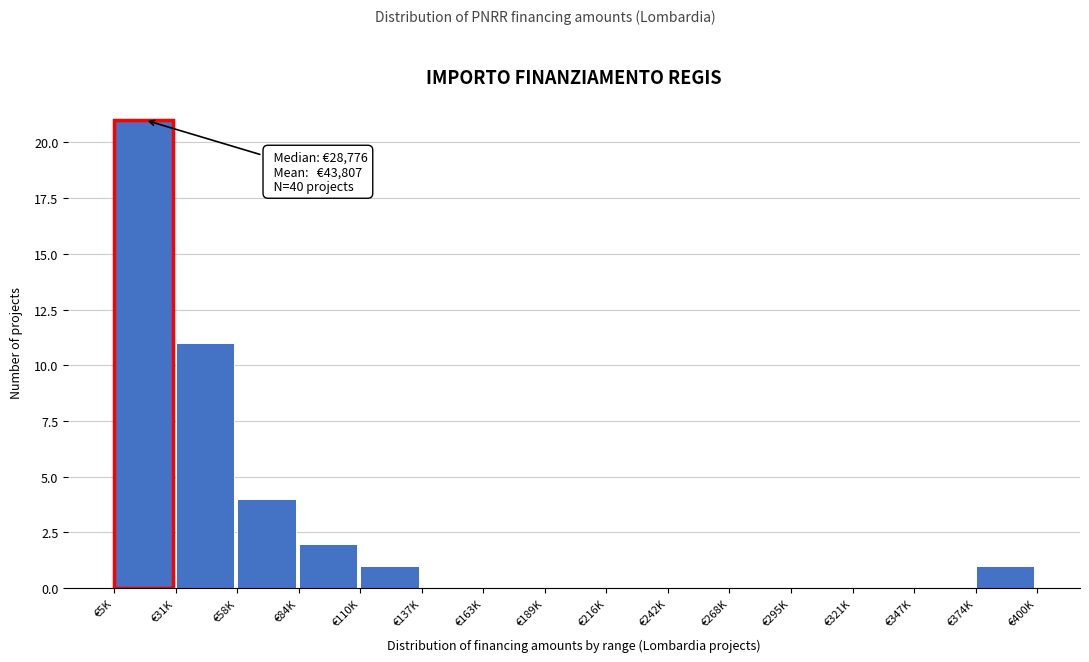

Reading left to right, transcribe all the data shown in this chart.

€5K=21	€31K=11	€58K=4	€84K=2	€110K=1	€137K=0	€163K=0	€189K=0	€216K=0	€242K=0	€268K=0	€295K=0	€321K=0	€347K=0	€374K=1